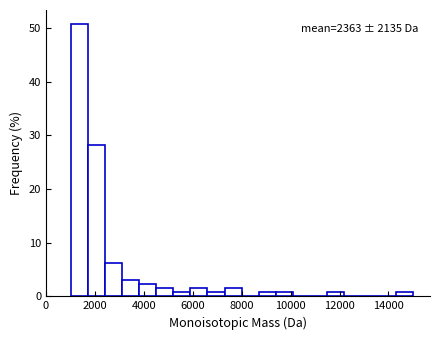

Around what value on the x-axis is the tallest bar? Give the approximate position of its centre, as read against the axis.

1400